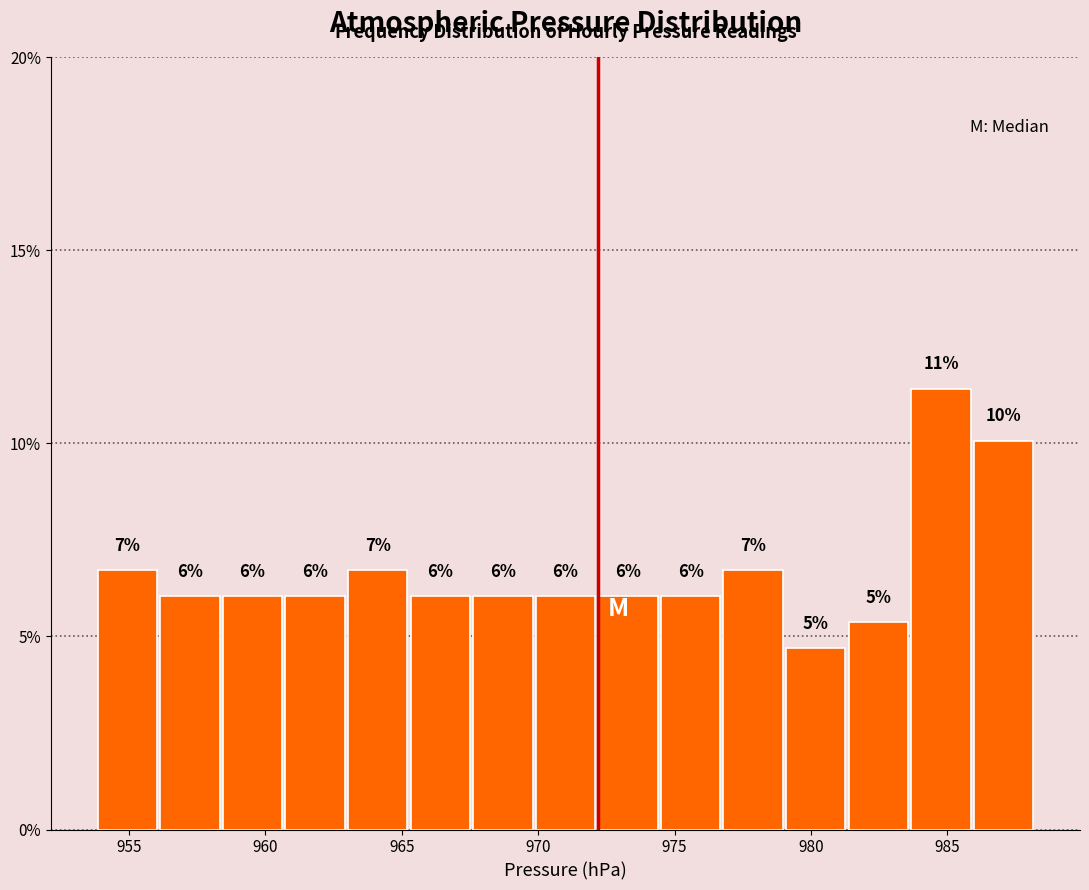

Over which range of the x-axis is the bar tallest?

983.5 to 986.0